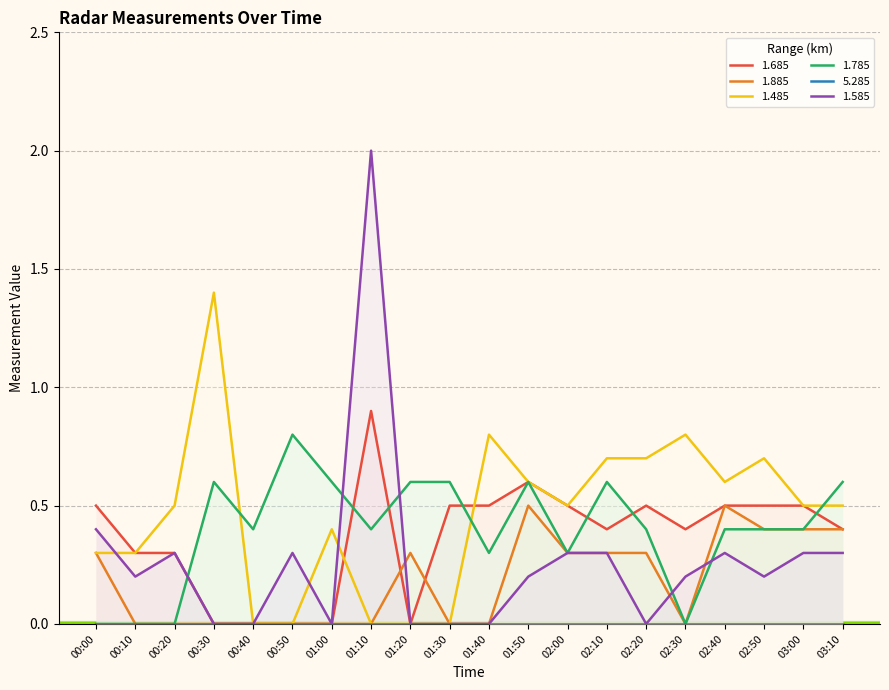

How many lines are shown in the chart?

5